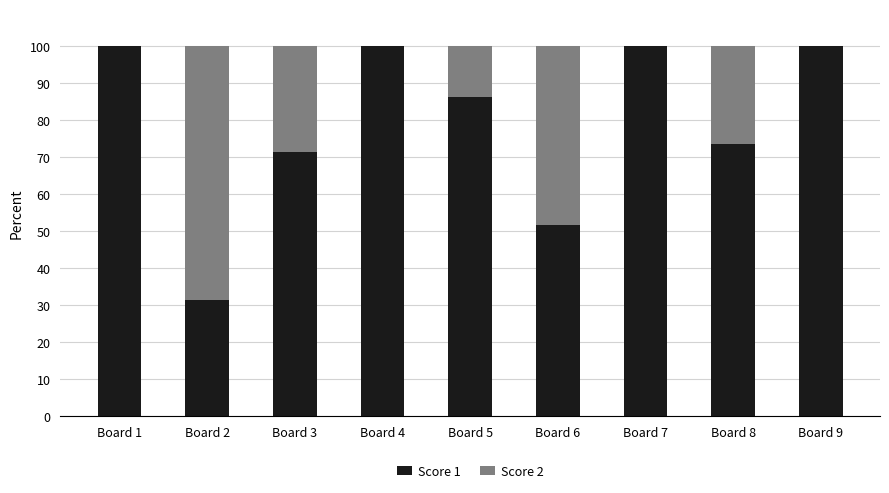

What is the maximum value for Score 1?

100.0